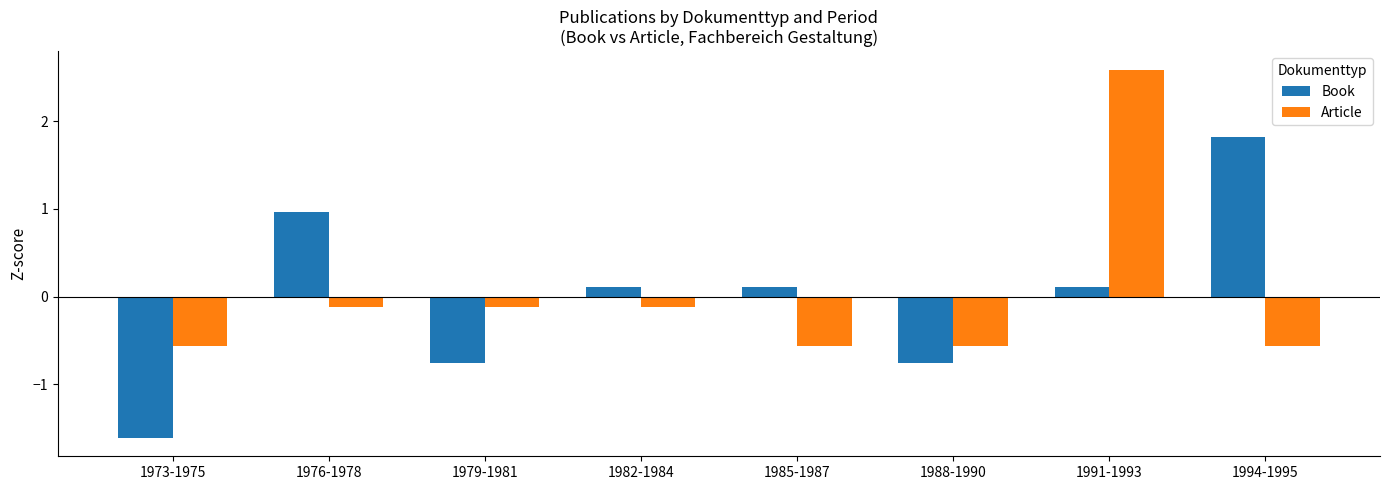

What is the label of the 6th bar from the left?

1988-1990